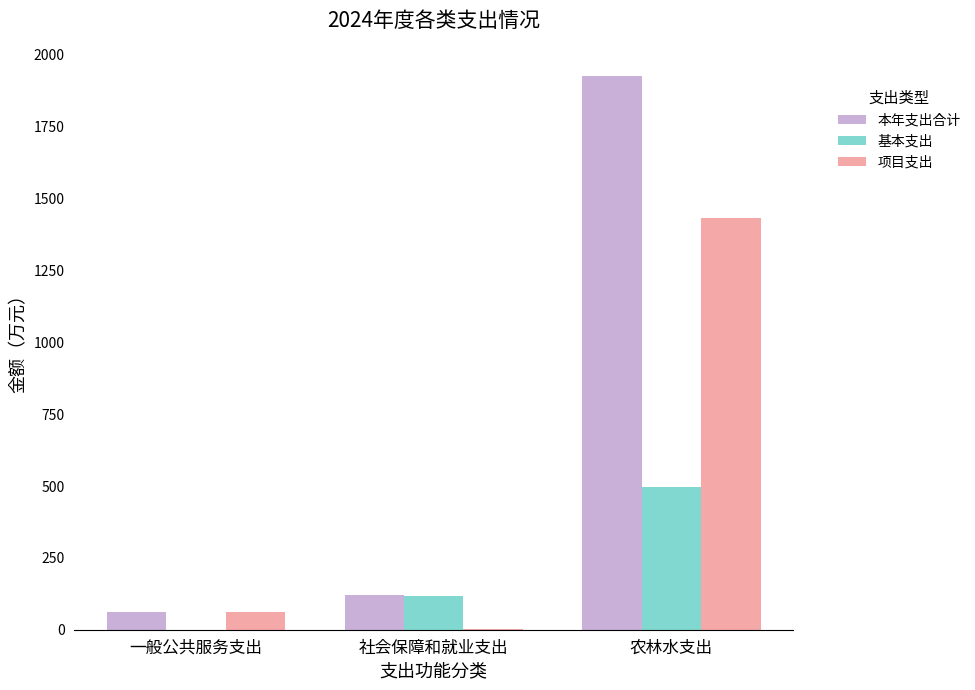

Which category has the highest value in the 项目支出 series?

农林水支出